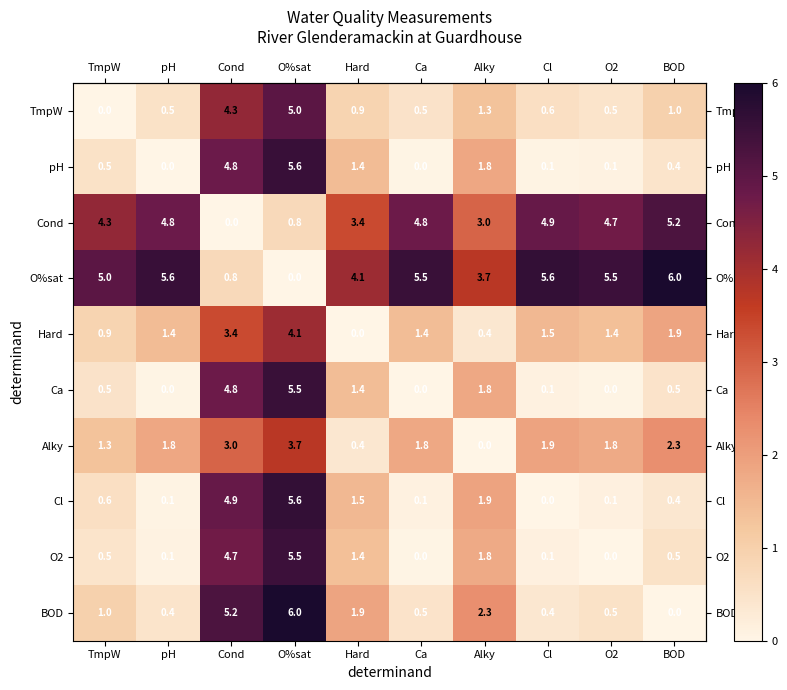

What is the sum of all BOD values?

18.2